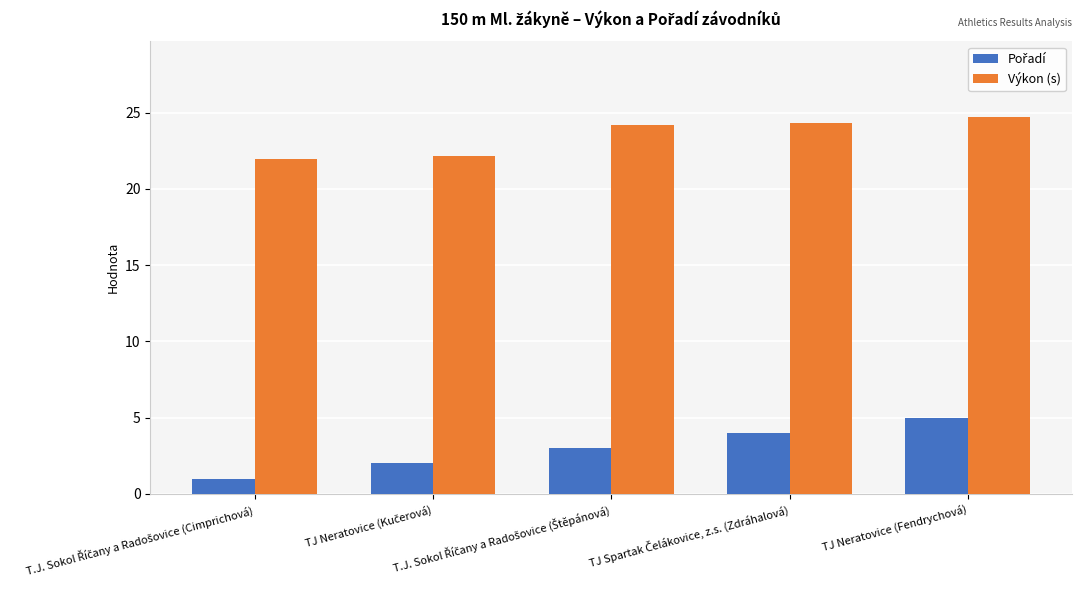

How many values in the Výkon (s) series are below 24?

2